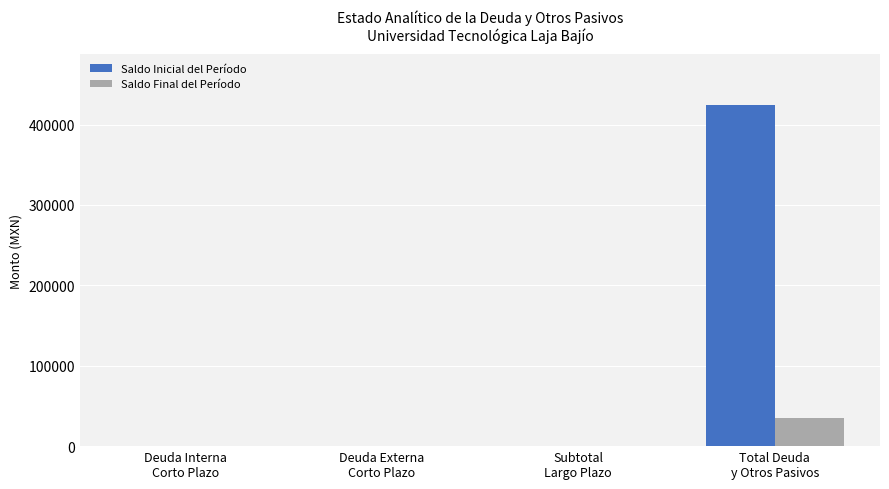

How many values in the Saldo Inicial del Período series exceed 0?

1